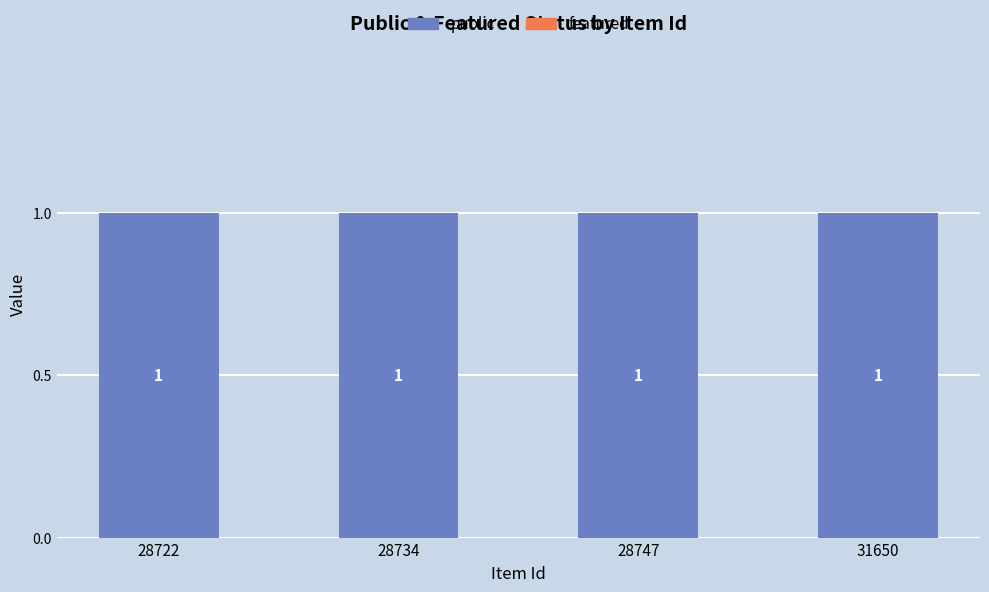

How many categories are shown in the chart?

4